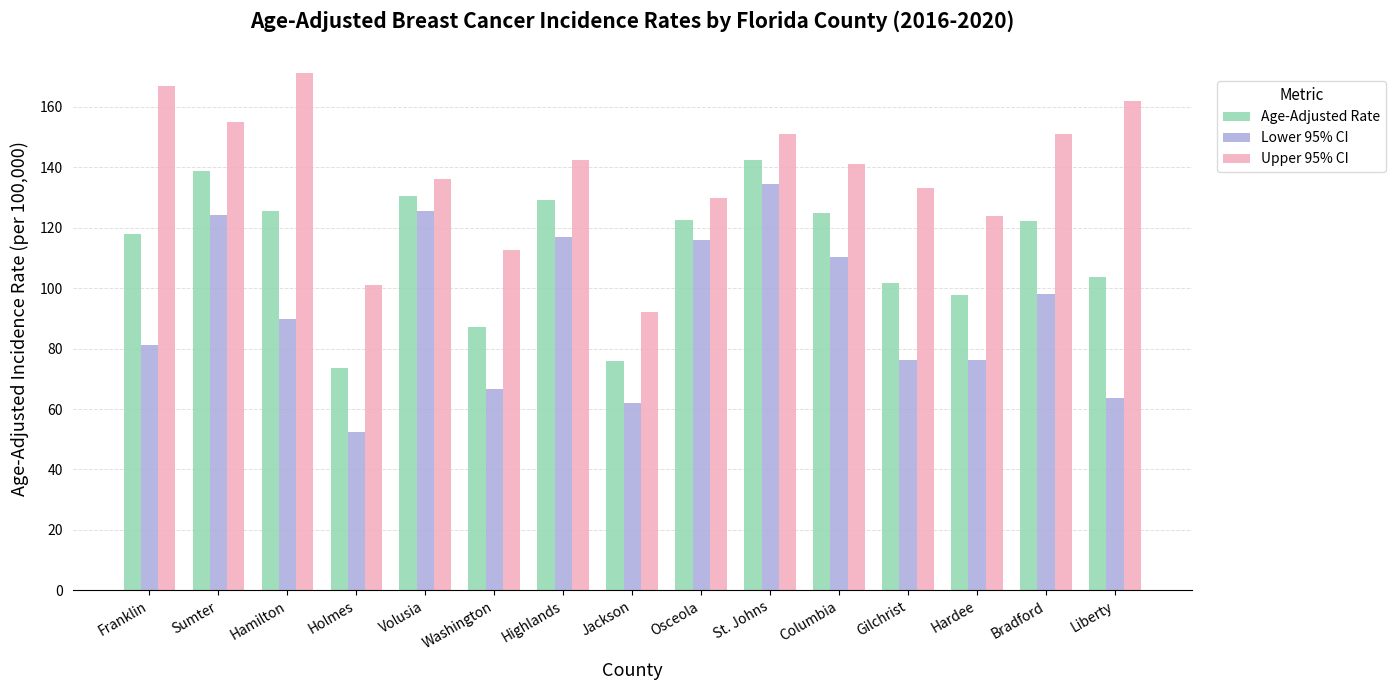

Read the Upper 95% CI value at Hardee.

123.8